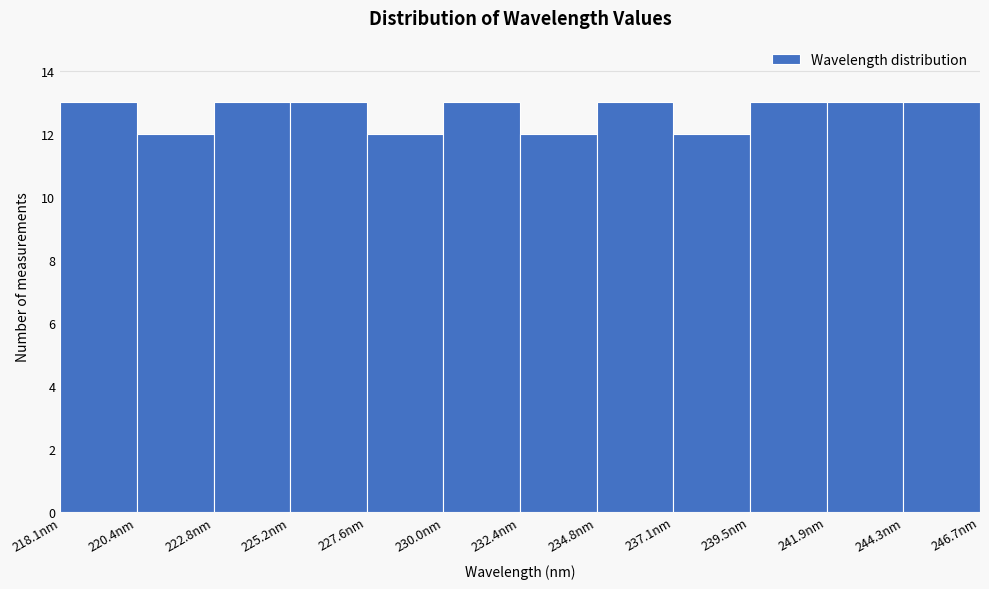

Reading left to right, transcribe this chart: for each bar, give the range it covers on the x-axis and its height. Neither the bar edges nor the heights are printed on the chart, so give them approximately, as read against the axes.

218.0 to 220.5: 13
220.5 to 223.0: 12
223.0 to 225.0: 13
225.0 to 227.5: 13
227.5 to 230.0: 12
230.0 to 232.5: 13
232.5 to 235.0: 12
235.0 to 237.0: 13
237.0 to 239.5: 12
239.5 to 242.0: 13
242.0 to 244.5: 13
244.5 to 246.5: 13